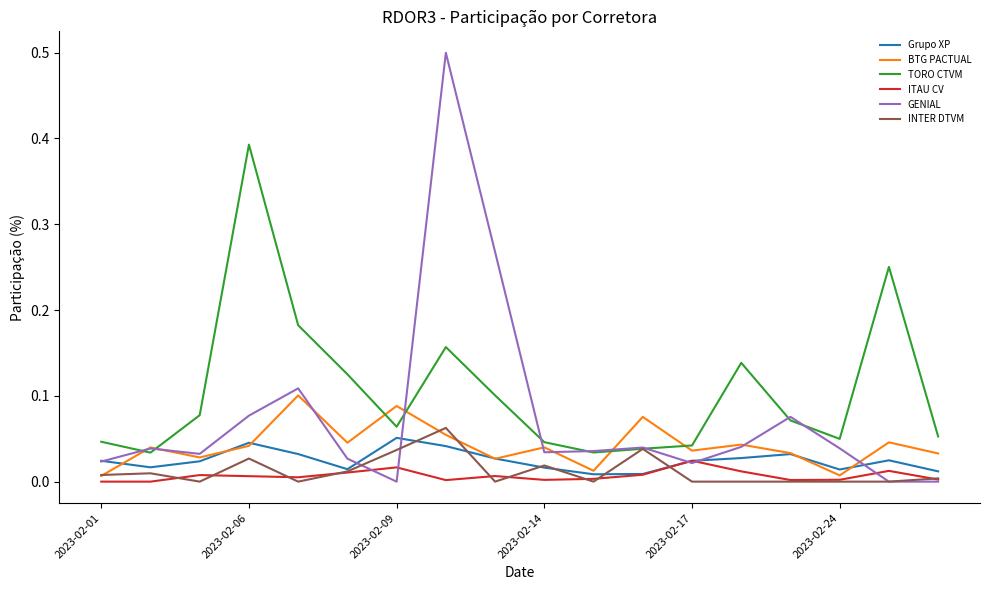

What is the maximum value shown in the chart?

0.5